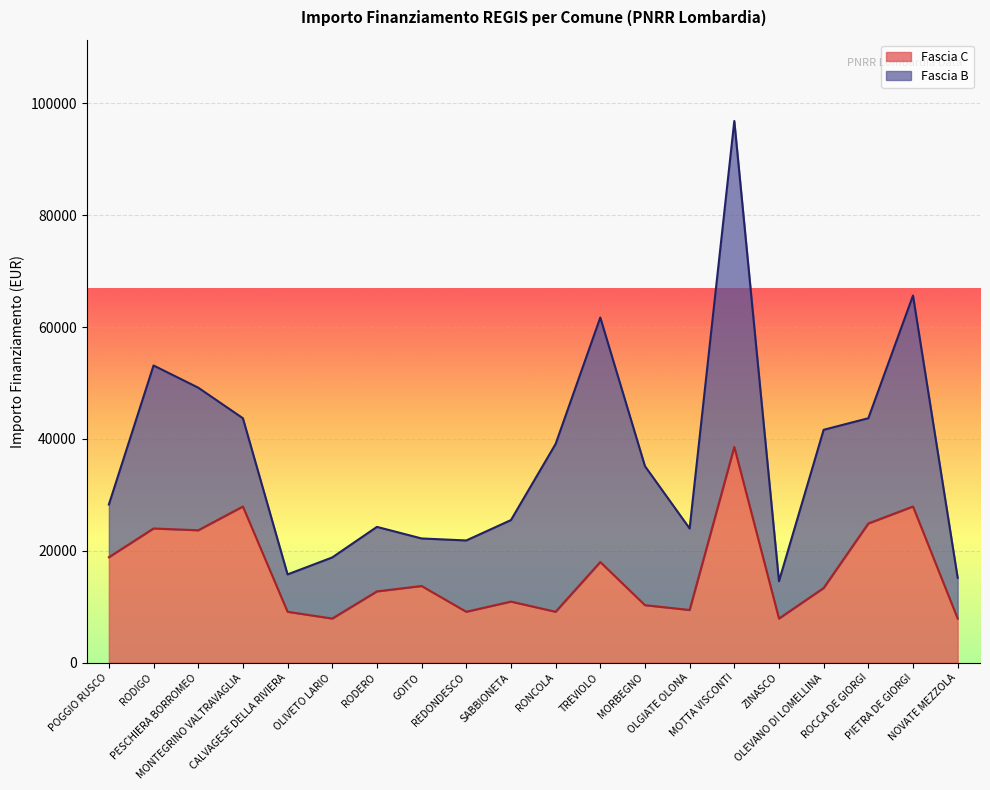

What is the difference between the maximum and second lowest values?

30674